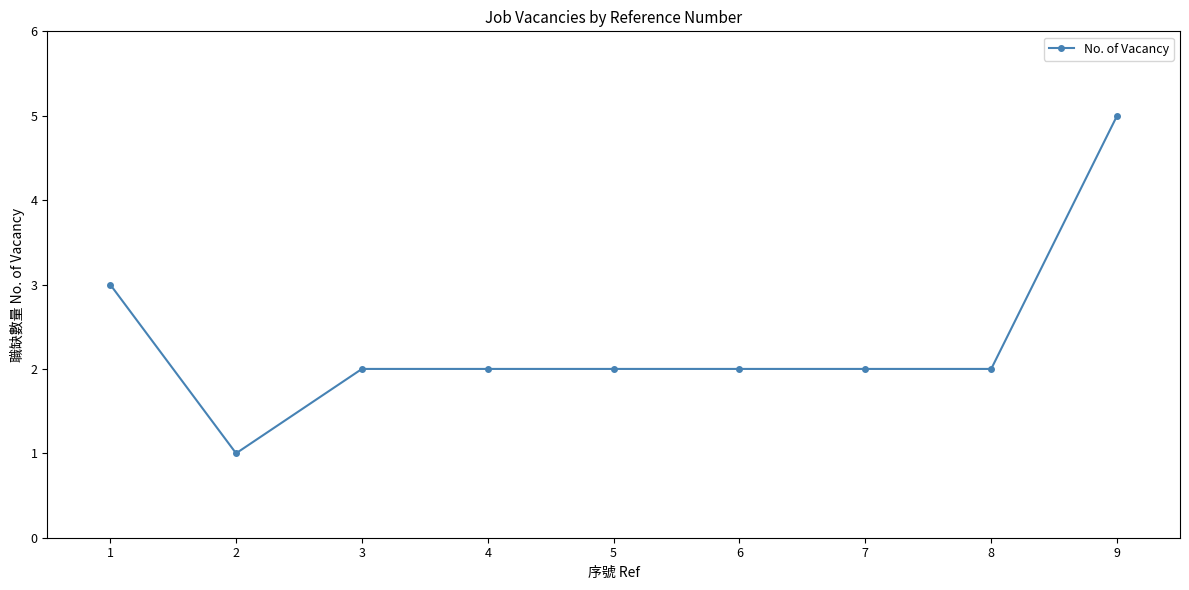

What is the ratio of the value at 1 to the value at 5?

1.5